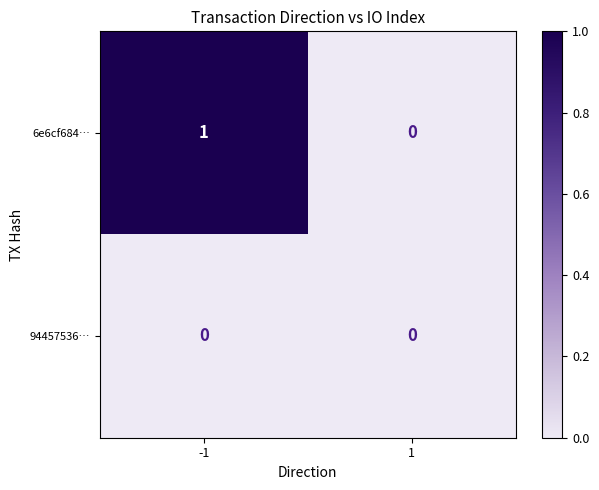

Which label corresponds to the largest value in the chart?

-1